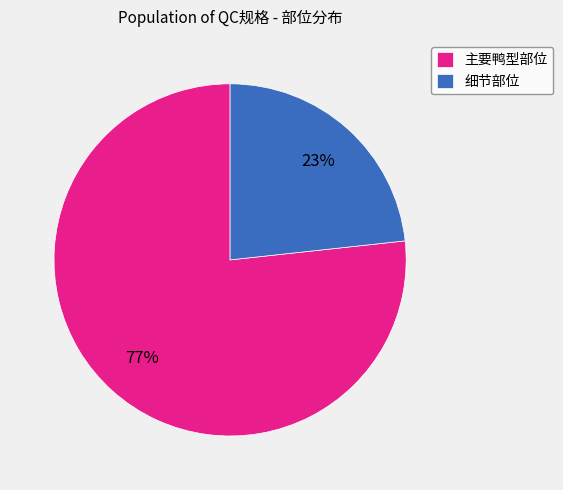

To the nearest percent, what is the average slice percentage?

50%